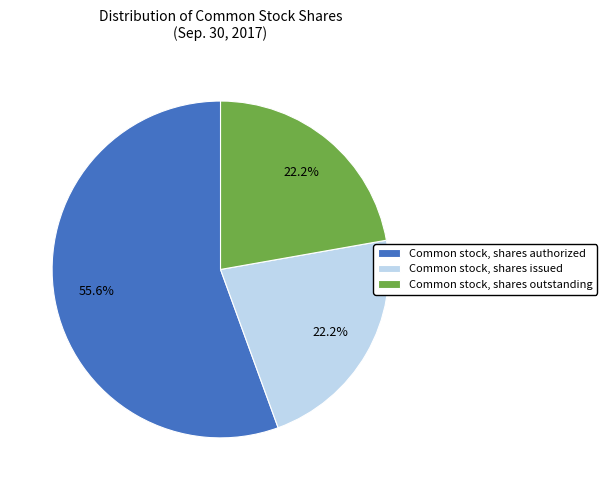

What percentage is the Common stock, shares outstanding slice, to the nearest percent?

22%